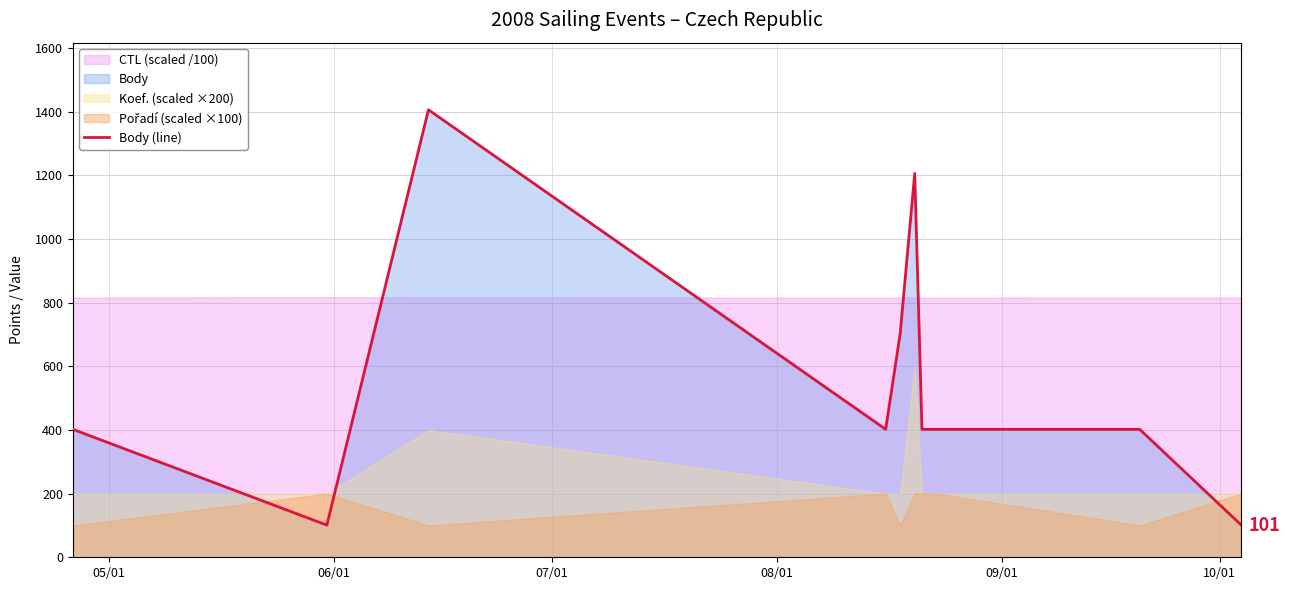

Reading left to right, extract all data points from this chart.

402	101	1406	402	703	1206	402	402	402	101